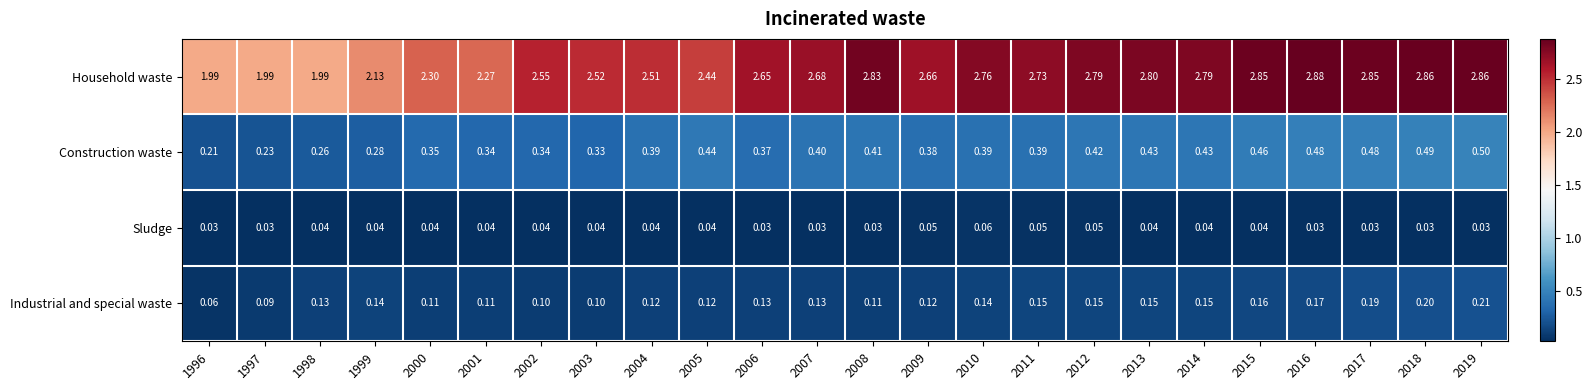

At how many categories does at least one series exceed 2?

21